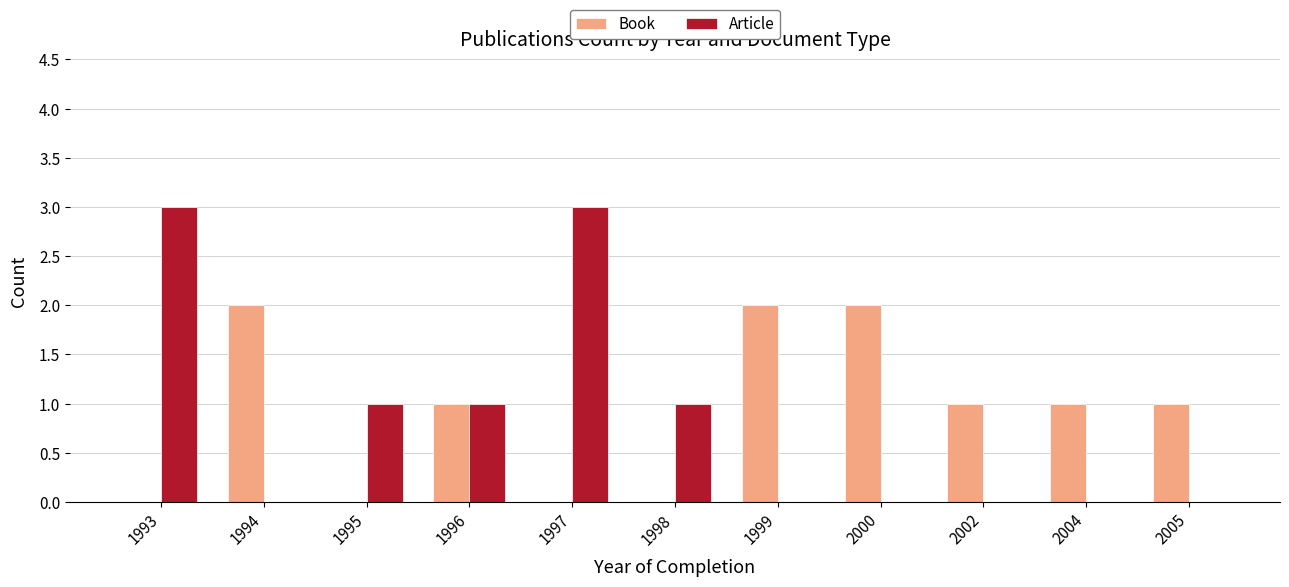

What is the maximum value shown in the chart?

3